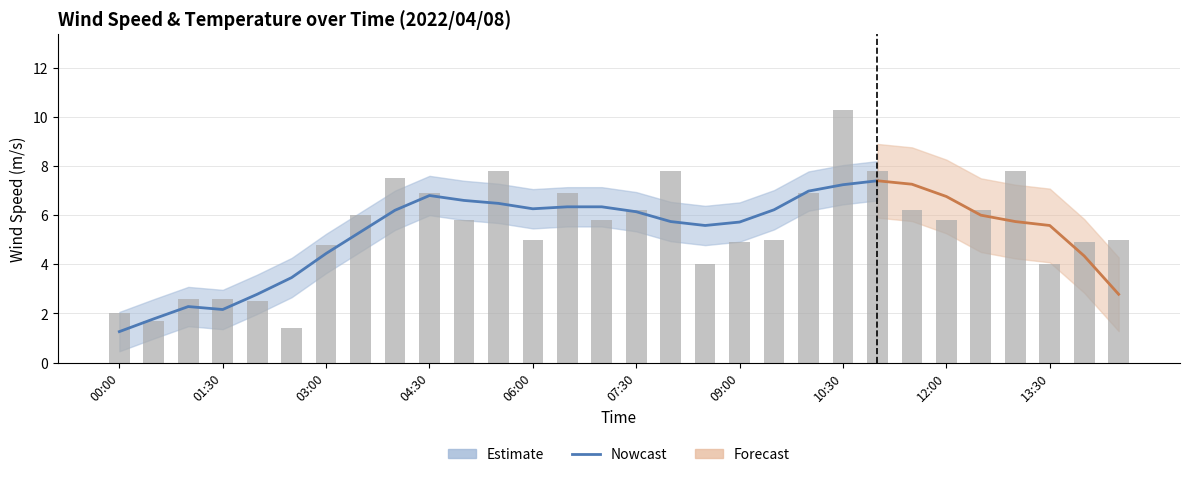

What is the change in value from 11:00 to 12:00?

-2.0